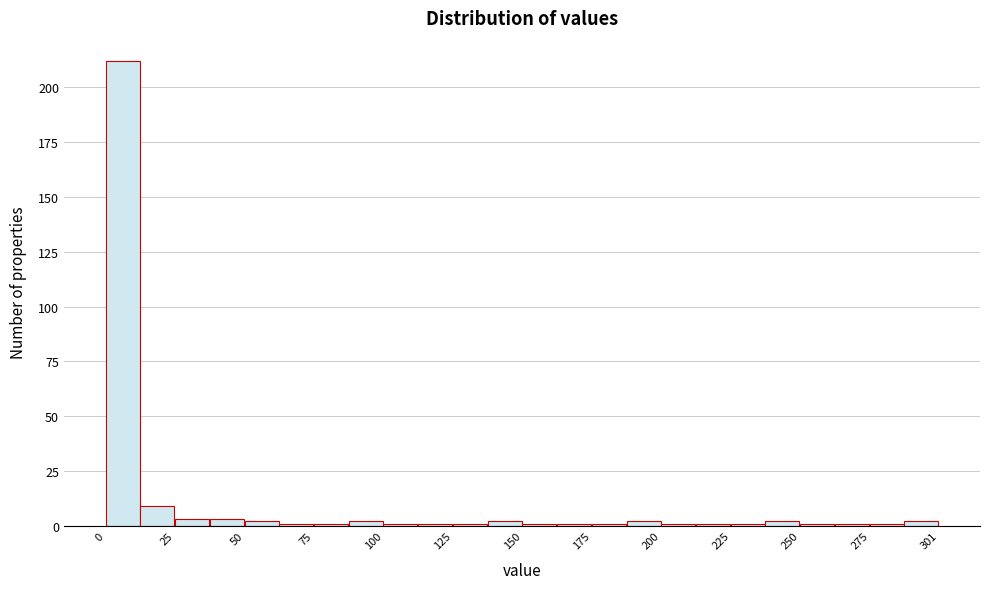

Around what value on the x-axis is the tallest bar? Give the approximate position of its centre, as read against the axis.

5